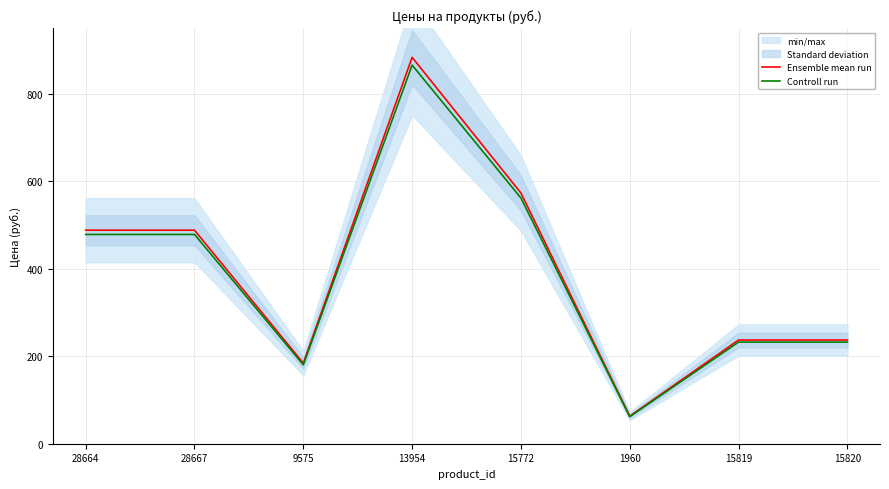

At which category does Controll run reach its first local peak?

13954